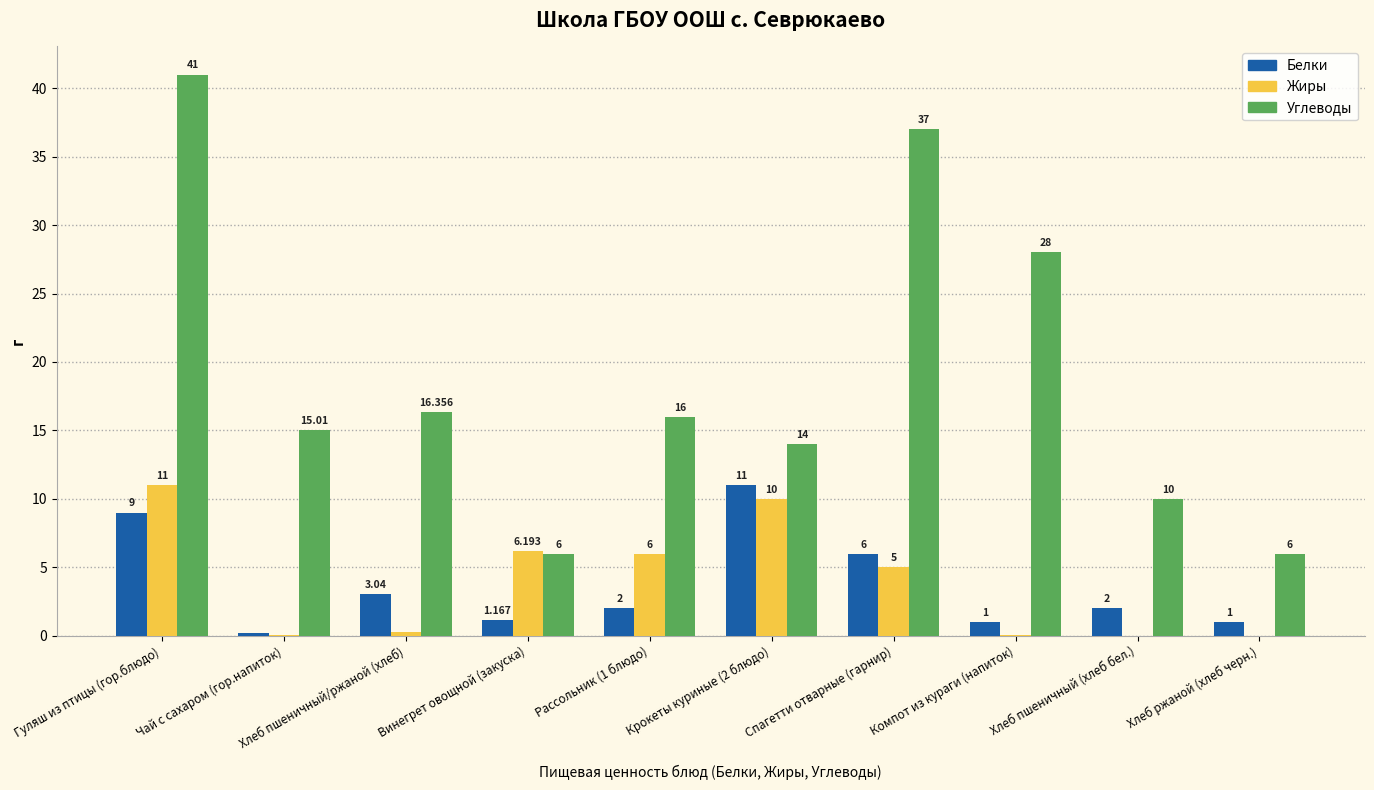

What is the sum of all Углеводы values?

189.4